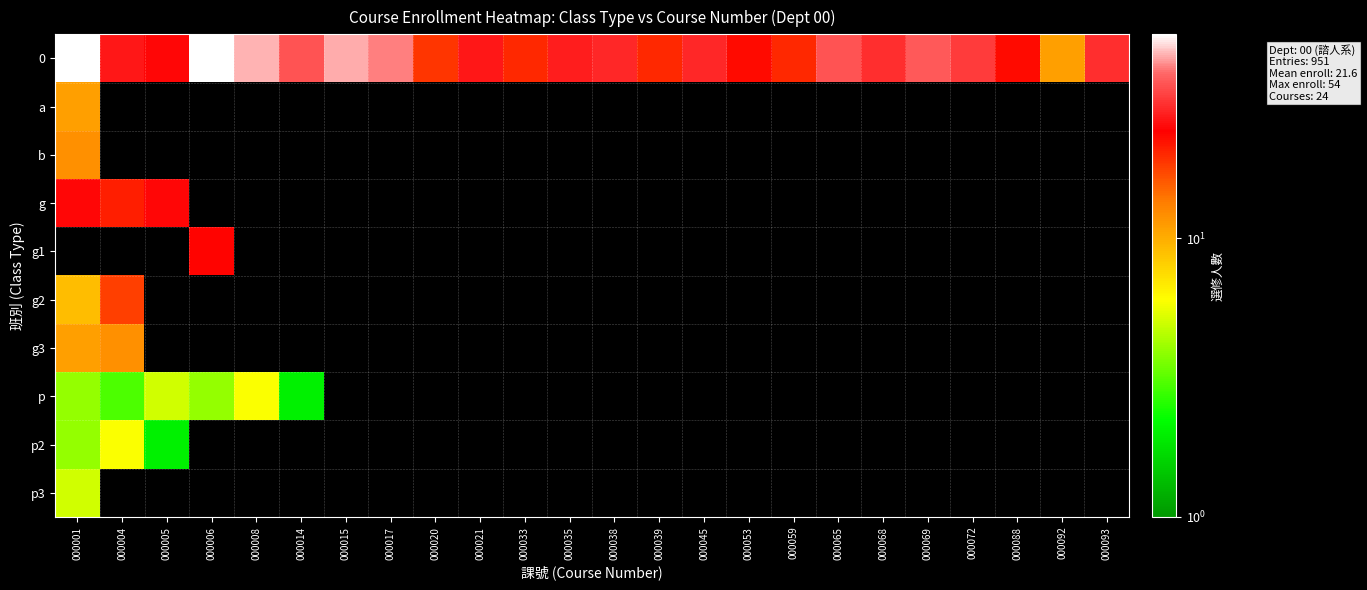

What is the spread (max minus min) of values at 000008?

40.0